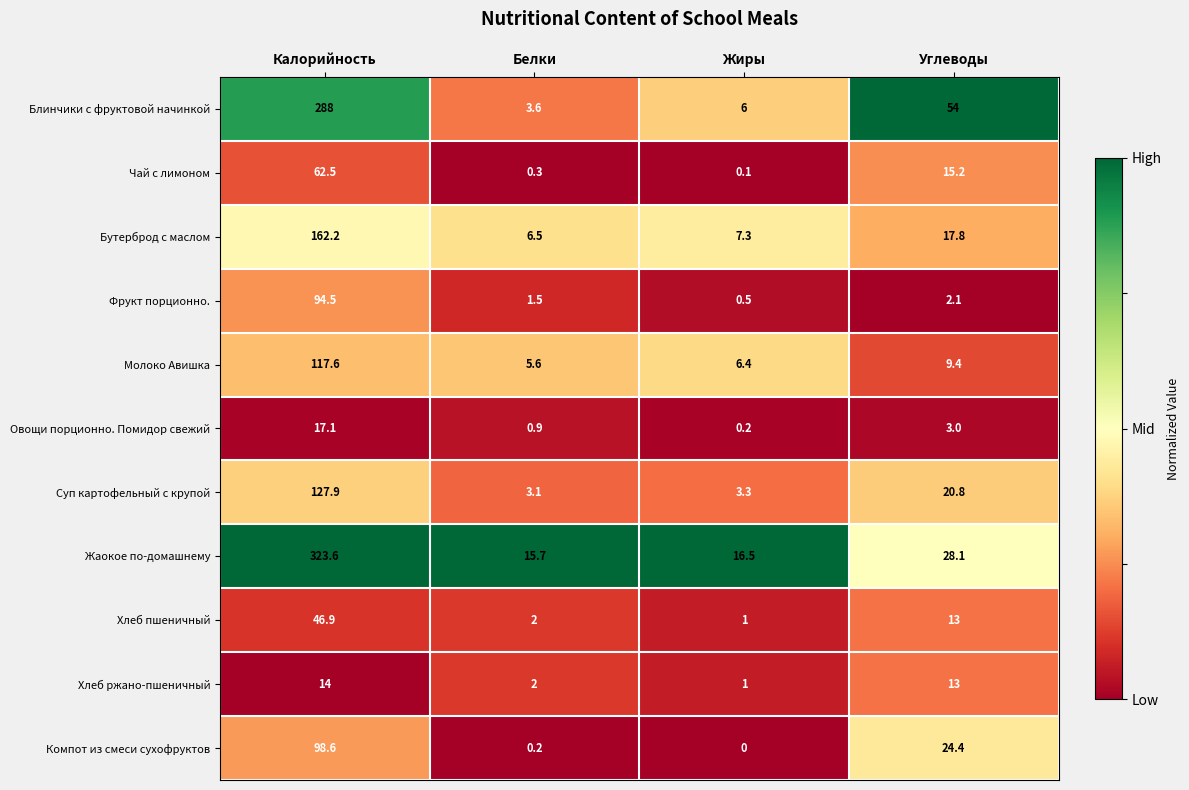

True or false: Блинчики с фруктовой начинкой has a value of 54.0 at Углеводы.

True